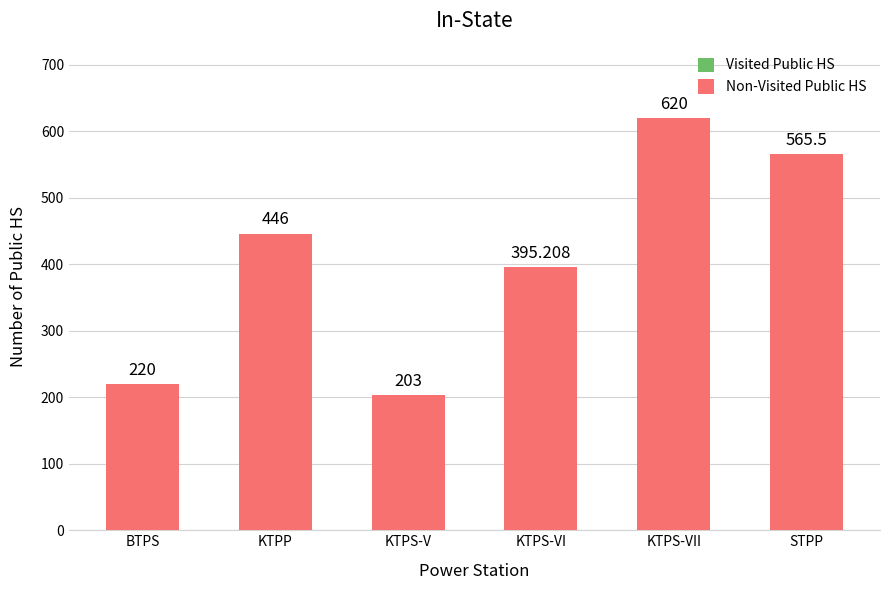

Where is the data nearest to the value 411?

KTPS-VI